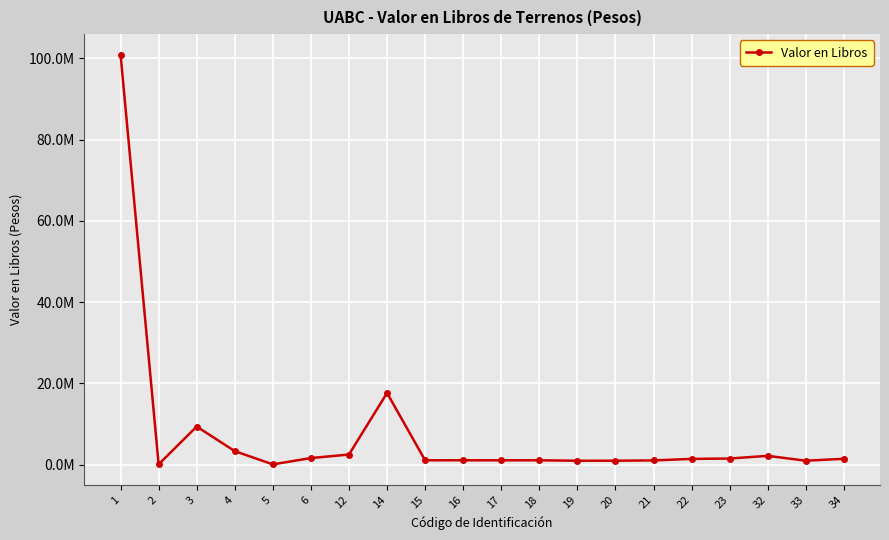

Does the chart have visible grid lines?

Yes